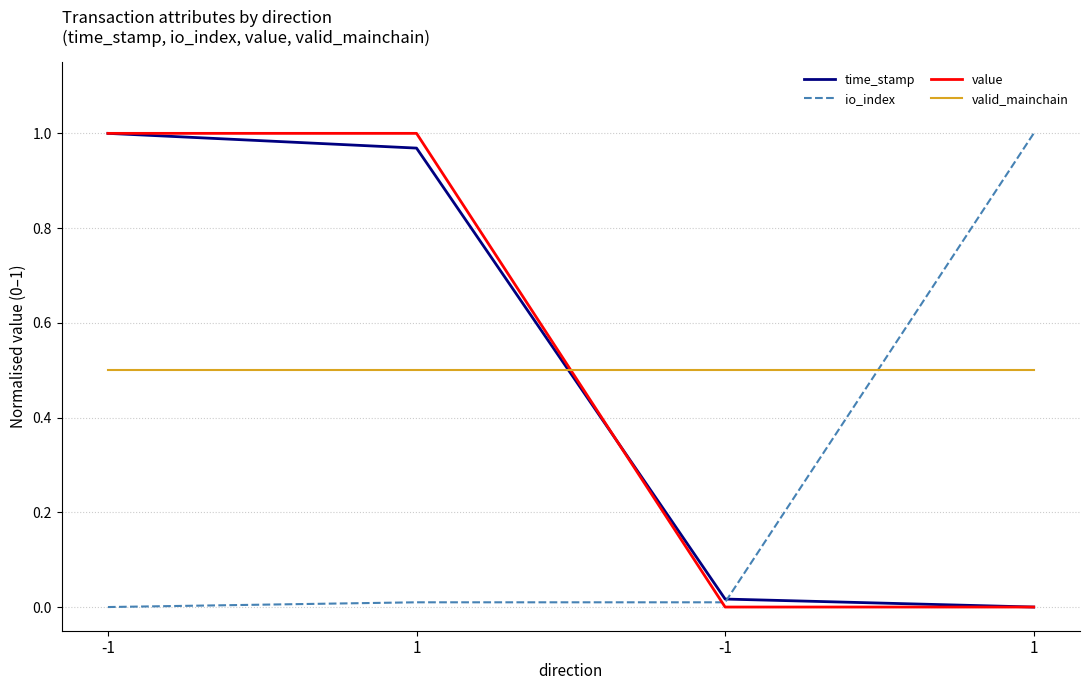

What is the highest value of the time_stamp series?

1.0